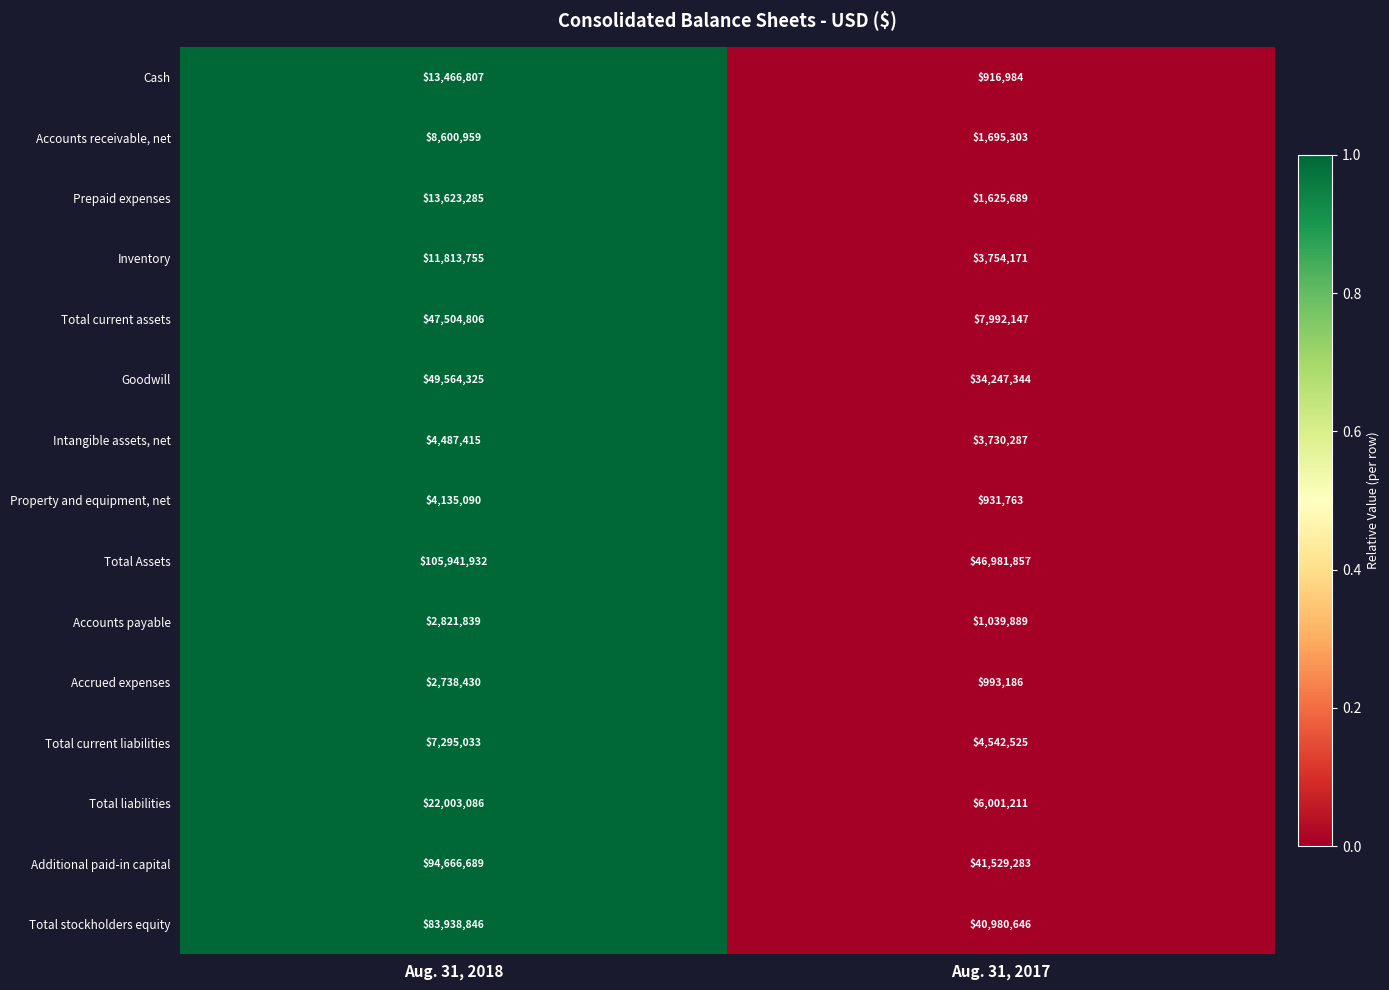

Which category has the highest value across all series?

Aug. 31, 2018